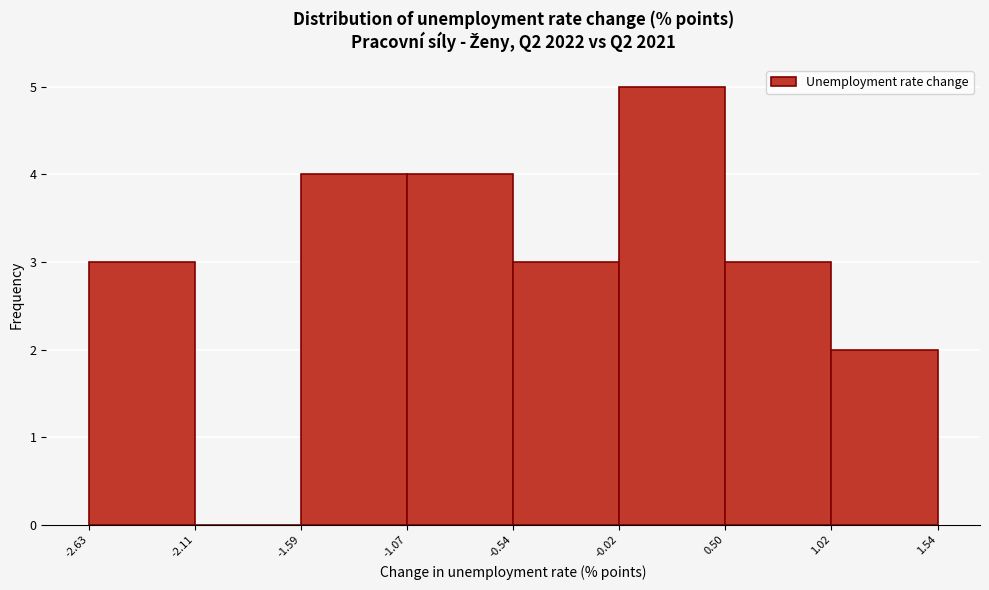

Reading left to right, transcribe this chart: for each bar, give the range it covers on the x-axis and its height. The values are not printed on the chart, so give them approximately, as read against the axis.

-2.63 to -2.11: 3
-2.11 to -1.59: 0
-1.59 to -1.07: 4
-1.07 to -0.54: 4
-0.54 to -0.02: 3
-0.02 to 0.50: 5
0.50 to 1.02: 3
1.02 to 1.54: 2